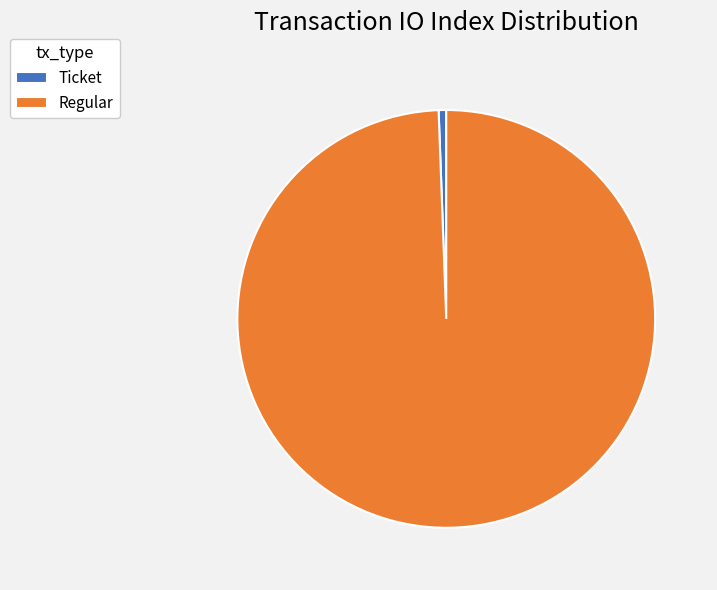

True or false: Ticket accounts for 9% of the total.

False